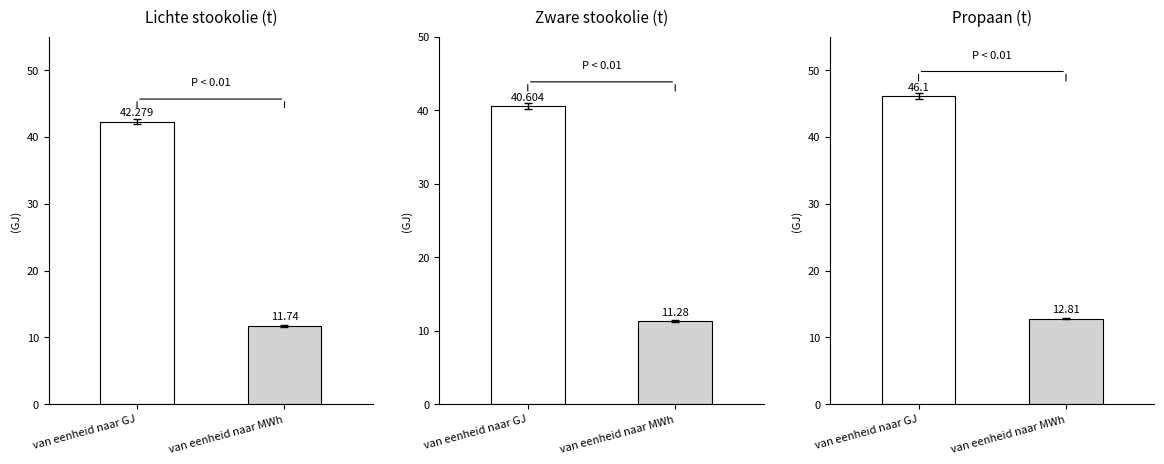

Between van eenheid naar GJ and van eenheid naar MWh, which is larger?

van eenheid naar GJ